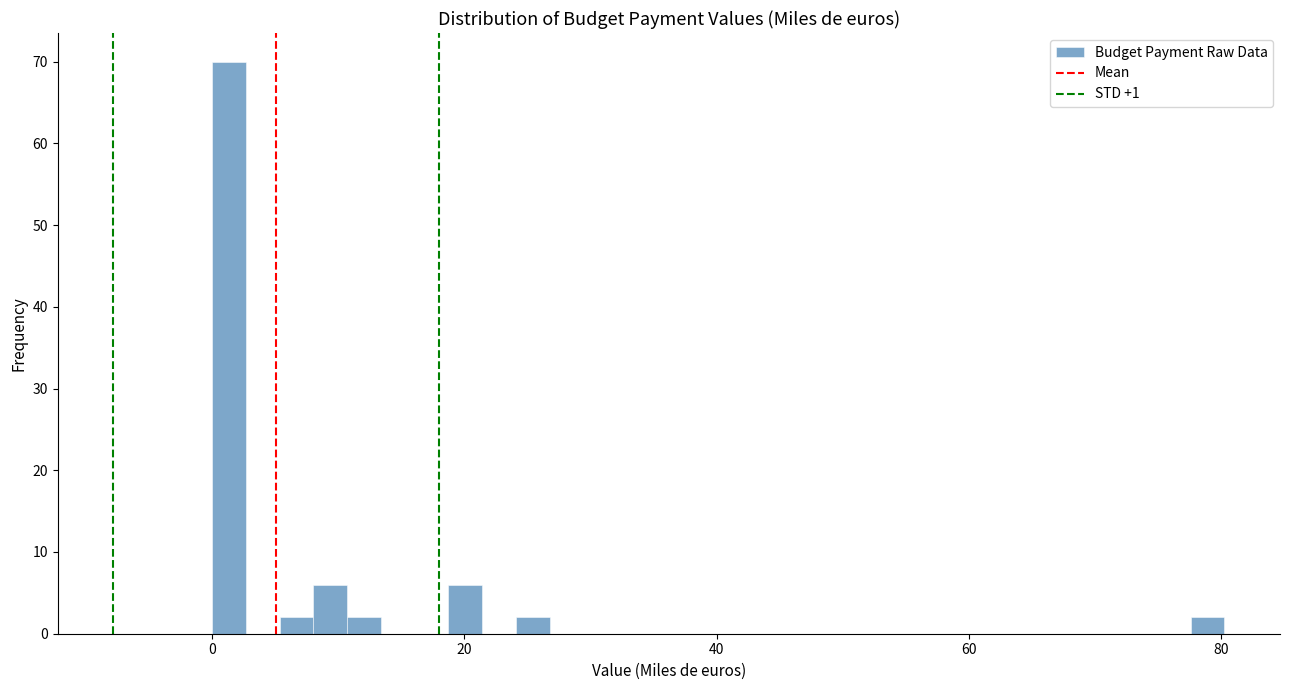

Read against the x-axis, roughly where is the centre of the tallest bar?

2